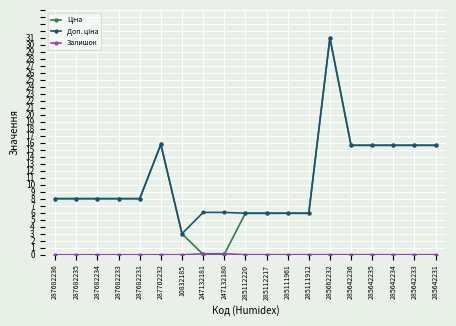

What is the difference between the highest and lowest values at 287682235?

8.0